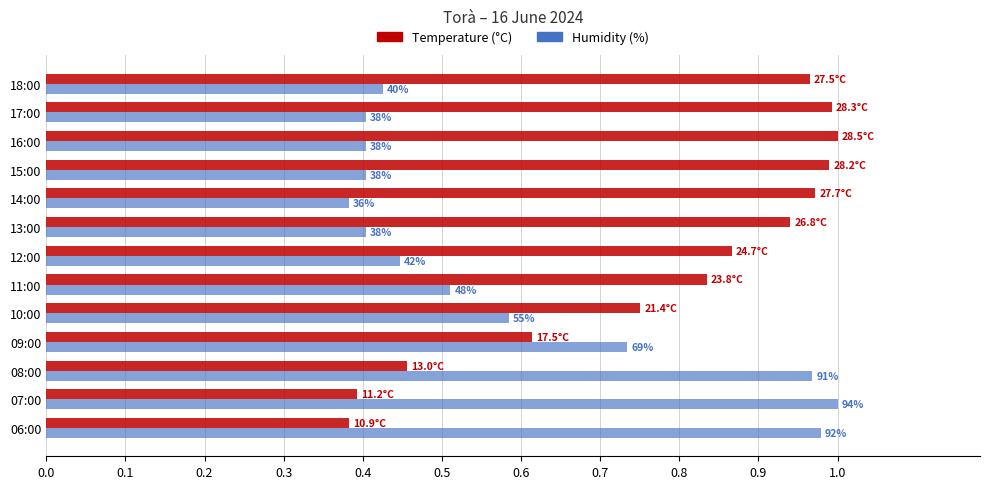

What are all the series names shown in the legend?

Temperature (°C), Humidity (%)